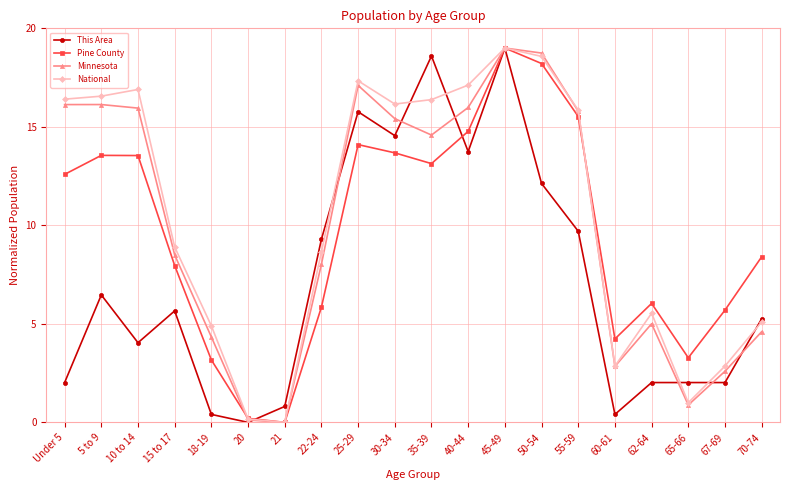

Is it true that This Area equals 15.8 at 25-29?

True